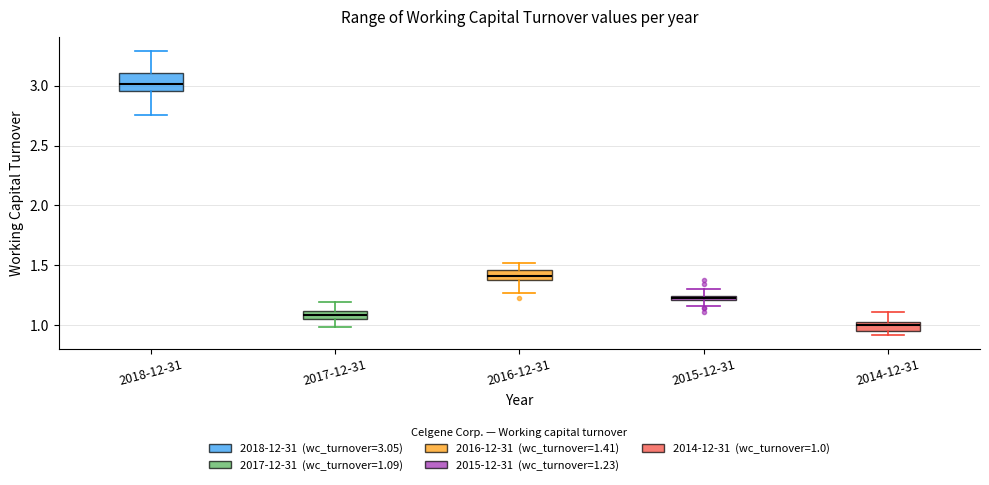

Which box is the tallest, from its lower edge to its upper edge?

2018-12-31